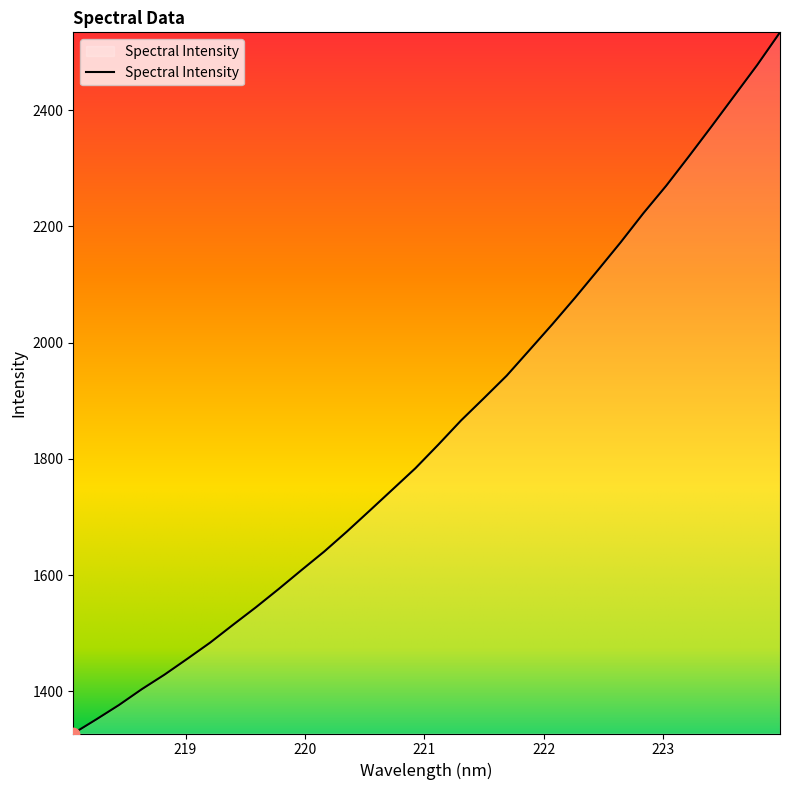

What is the maximum value shown in the chart?

2533.8